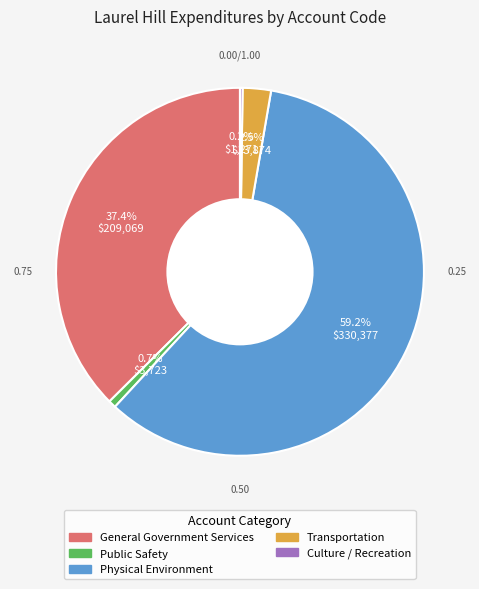

What is the largest slice in the pie chart?

Physical Environment